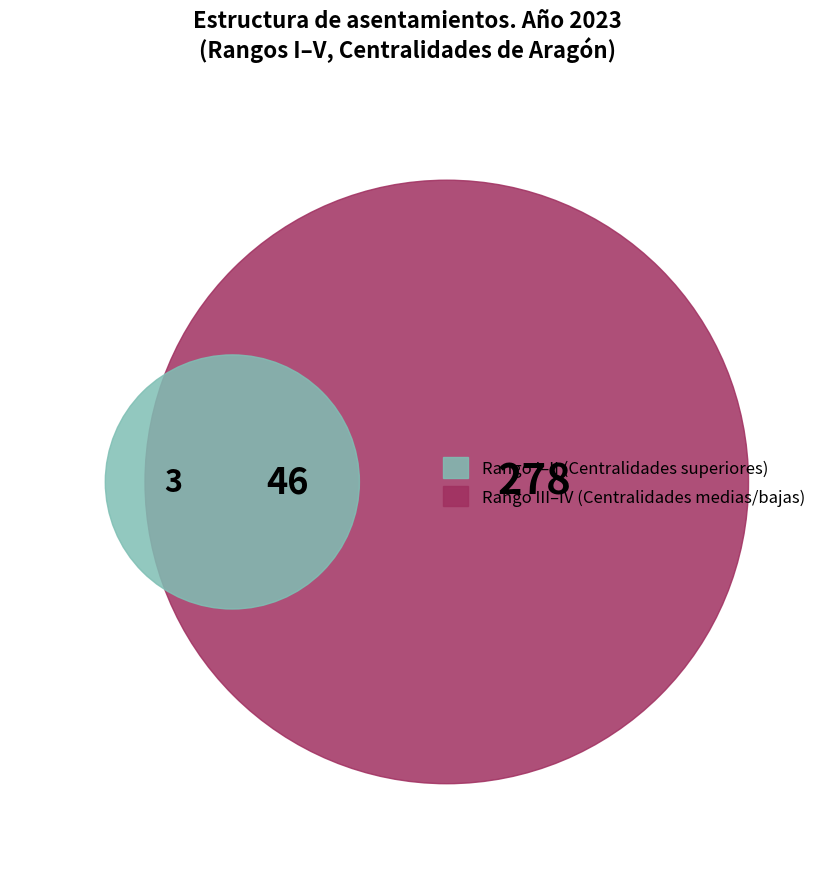

True or false: II accounts for 1% of the total.

False